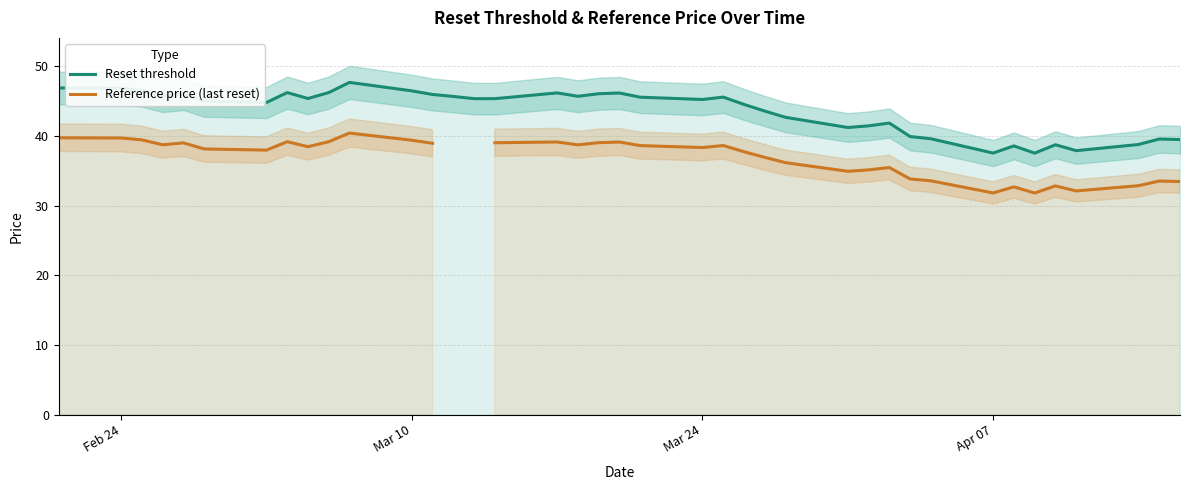

What is the lowest value of the Reset threshold series?

37.5